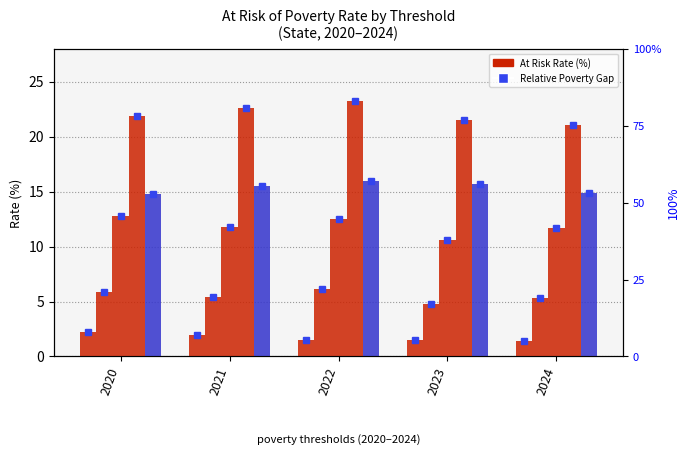

Reading left to right, transcribe all the data shown in this chart.

40% Median: 2020=2.2	2021=2.0	2022=1.5	2023=1.5	2024=1.4
50% Median: 2020=5.9	2021=5.4	2022=6.1	2023=4.8	2024=5.3
60% Median: 2020=12.8	2021=11.8	2022=12.5	2023=10.6	2024=11.7
70% Median: 2020=21.9	2021=22.6	2022=23.2	2023=21.5	2024=21.1
Relative Gap: 2020=14.8	2021=15.5	2022=16.0	2023=15.7	2024=14.9